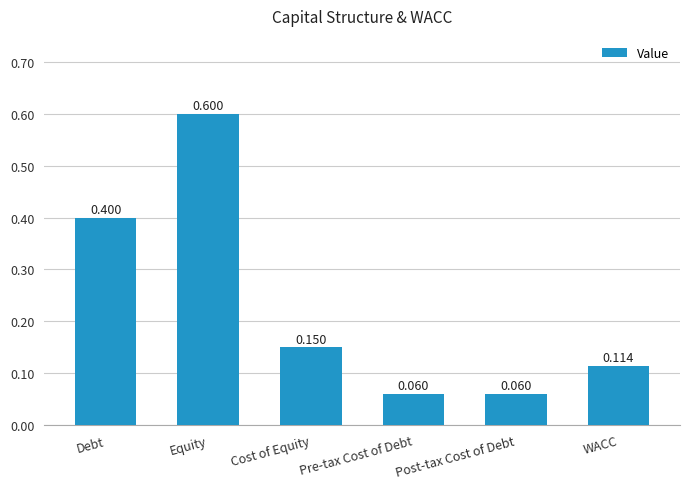

What is the label of the 3rd bar from the right?

Pre-tax Cost of Debt